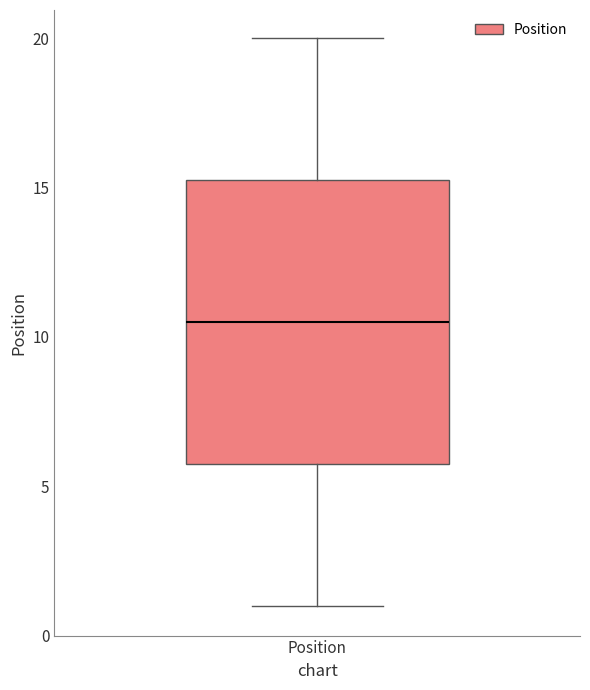

Transcribe this box plot: give where the median line is, the range the box spans, and where the two whiskers end, as read against the y-axis. The values are not printed on the chart, so give them approximately, as read against the axis.

median 10.5, box 6.0 to 15.5, whiskers 1.0 to 20.0